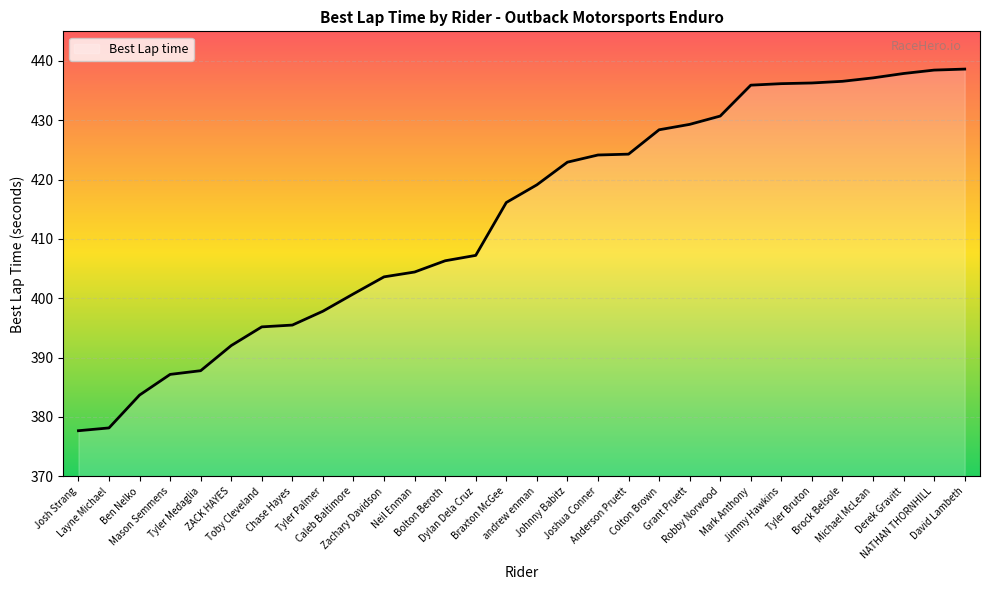

Approximately how many times larger is the value at Caleb Baltimore compared to Michael McLean?

0.9